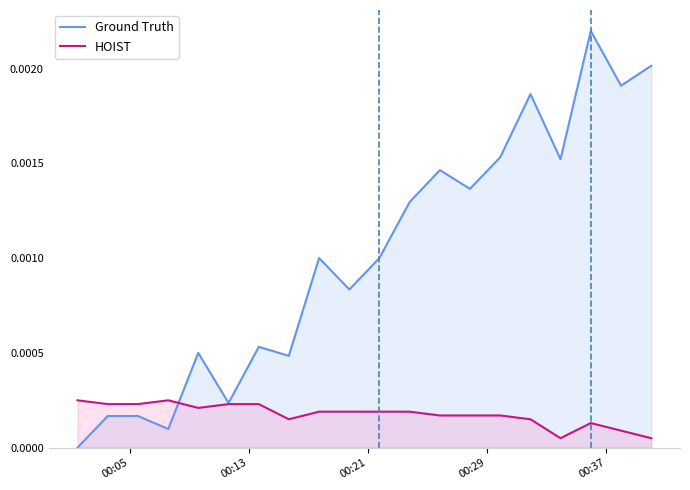

List the series in order of their overall mean, highest first.

Ground Truth, HOIST